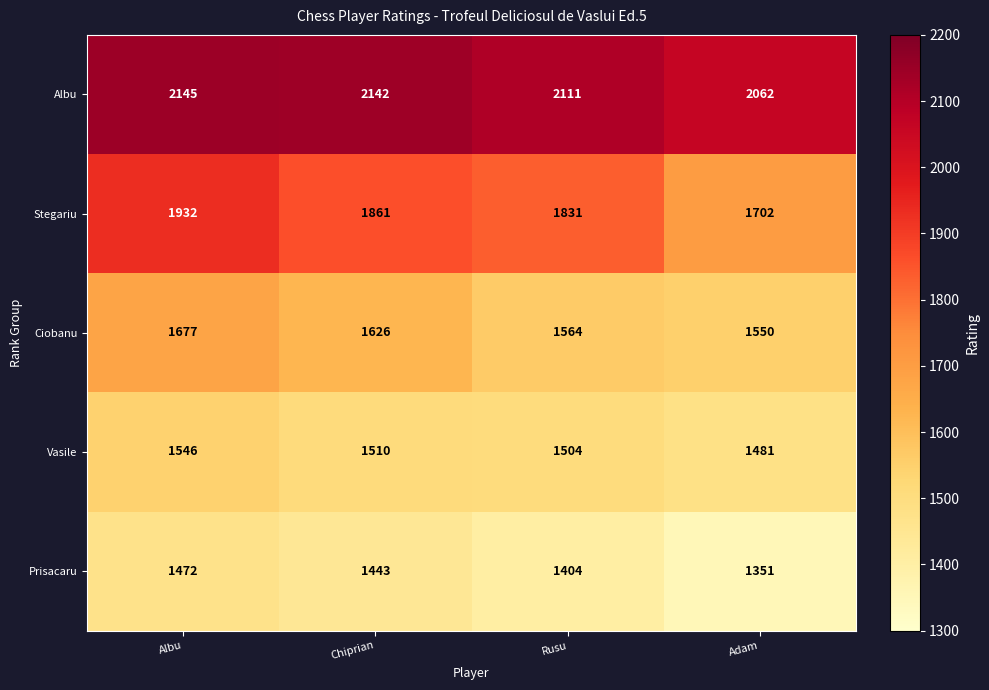

At how many categories does at least one series exceed 1412?

4